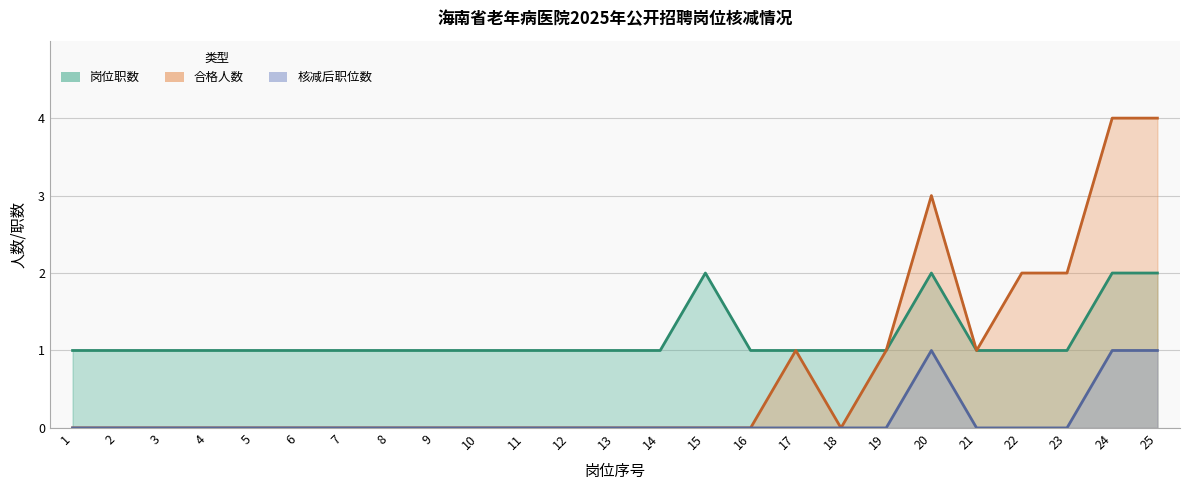

List the series in order of their peak value, lowest first.

核减后职位数, 岗位职数, 合格人数